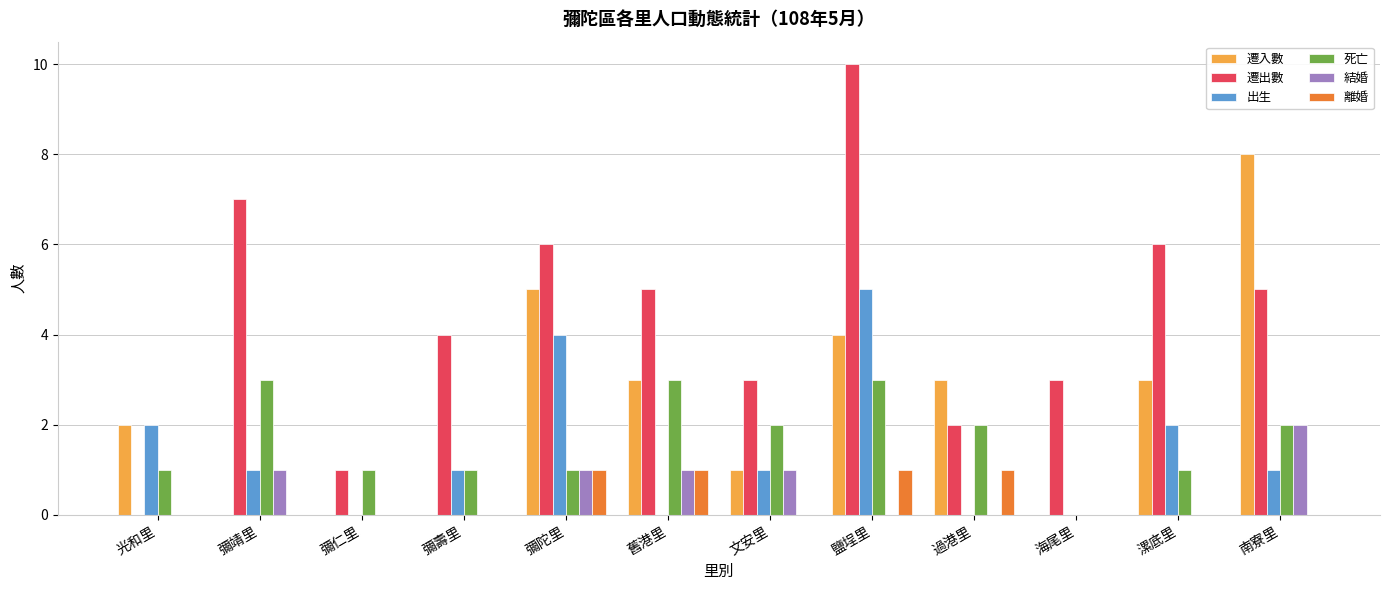

At which category is the sum across all series the highest?

鹽埕里